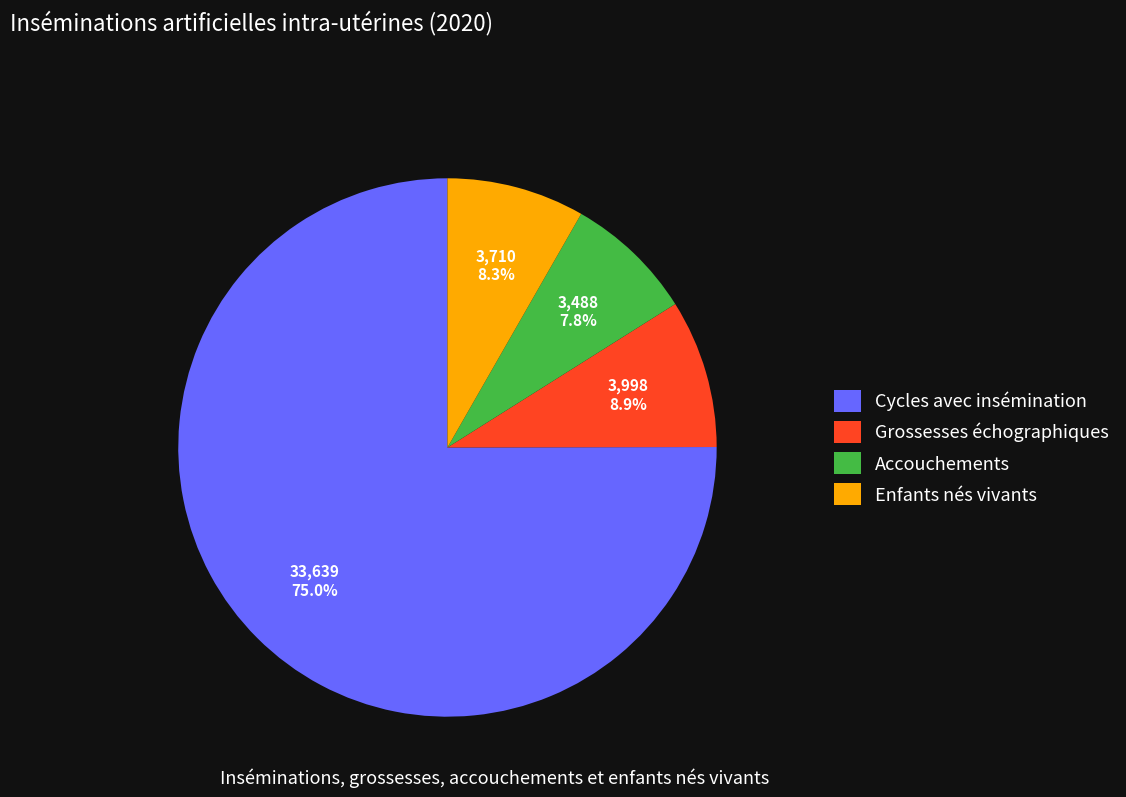

Count the number of slices in the pie.

4